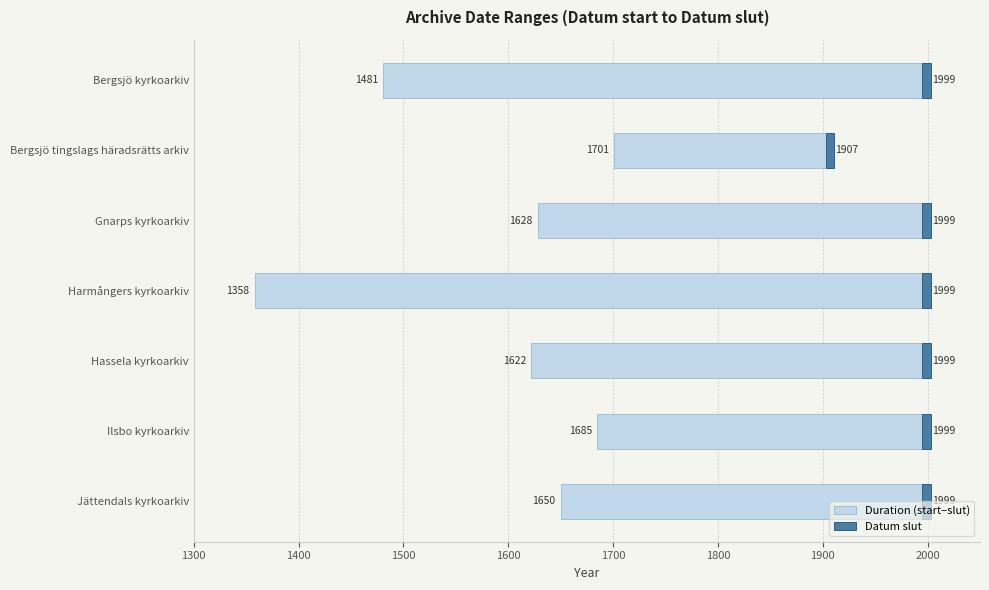

What is the value of the Duration (start–slut) bar at the 6th from the left?

314.0